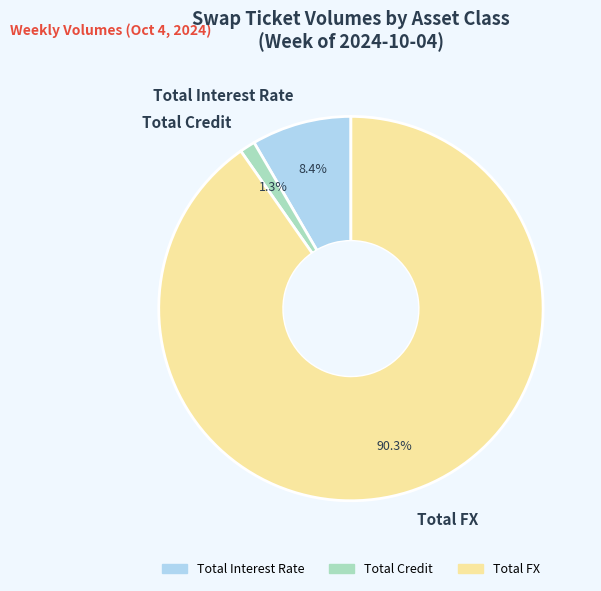

Is it true that Total FX is 77% of the pie?

False